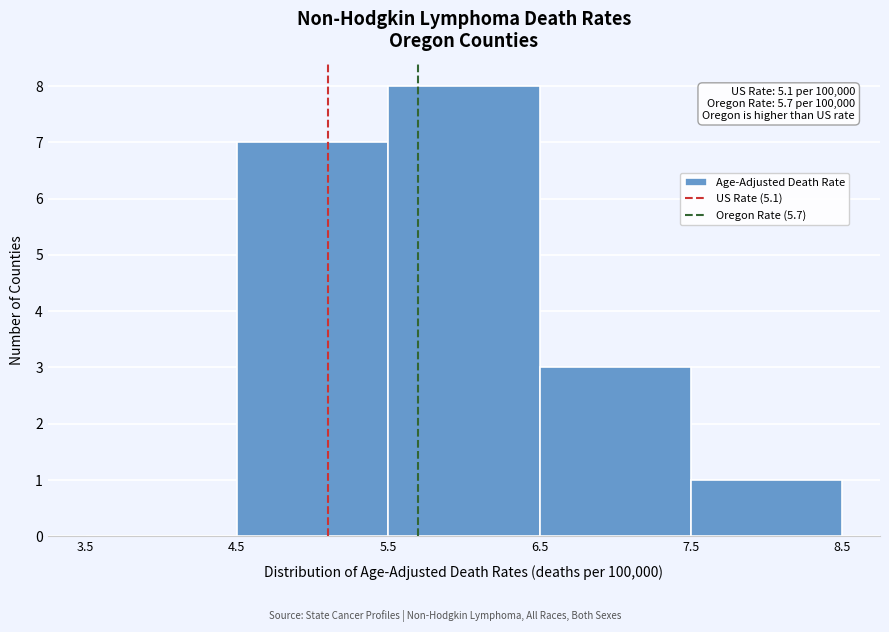

Which range on the x-axis has the tallest bar?

5.5 to 6.5